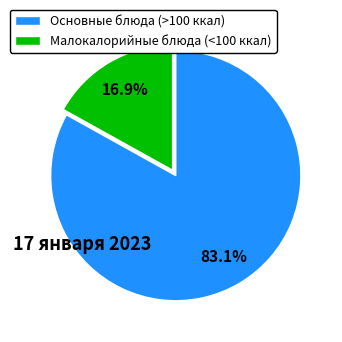

What is the total percentage of Основные блюда (>100 ккал) and Малокалорийные блюда (<100 ккал)?

100.0%